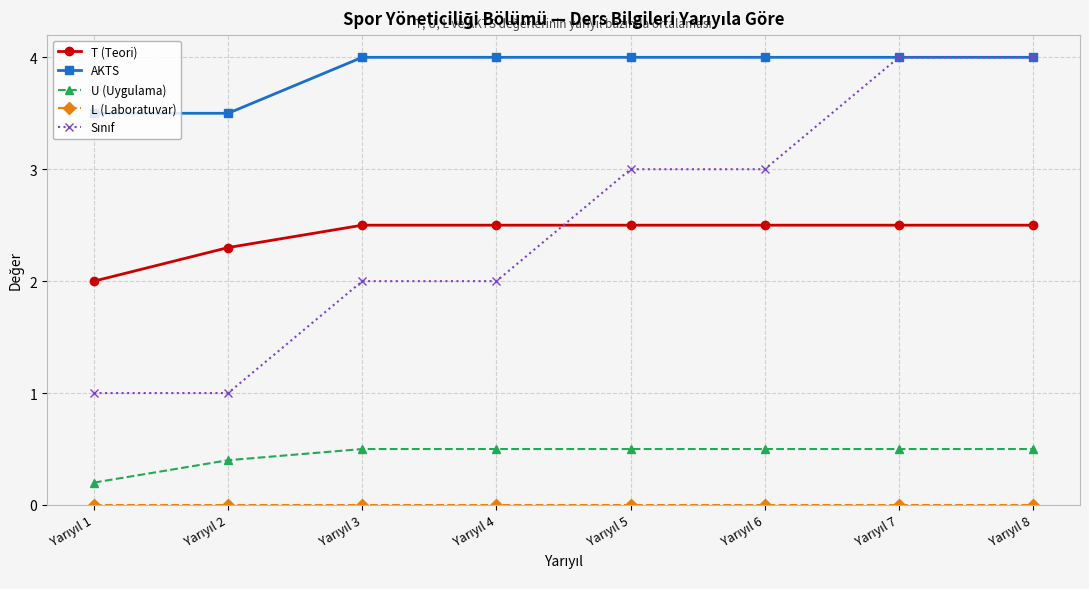

What is the greatest value displayed?

4.0